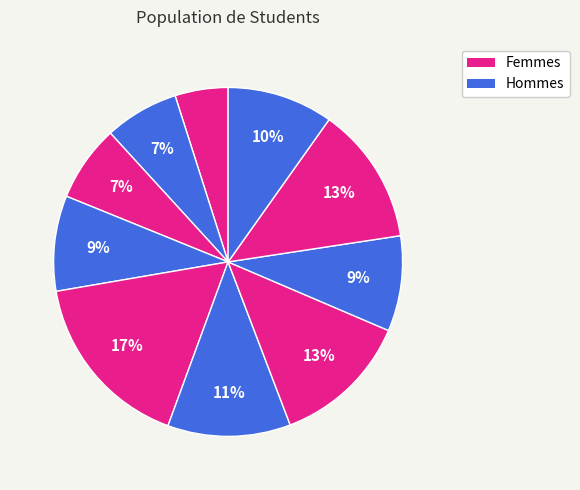

How many slices are in this pie chart?

10